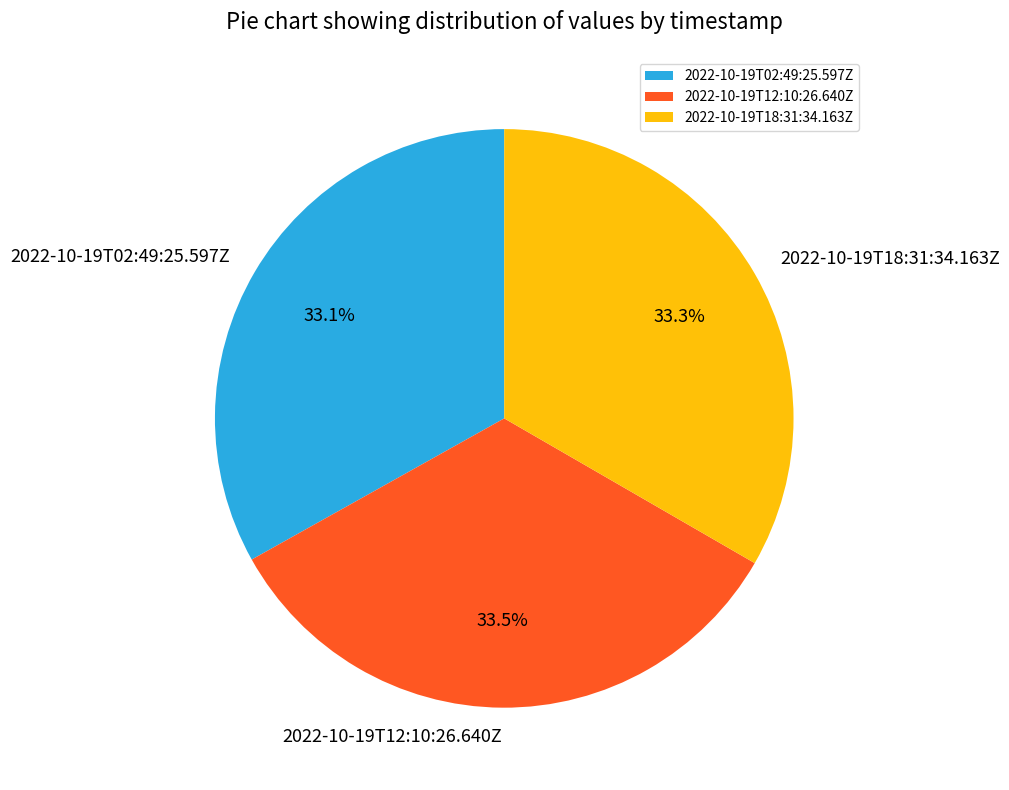

The 2022-10-19T12:10:26.640Z slice represents 44% of the pie. True or false?

False